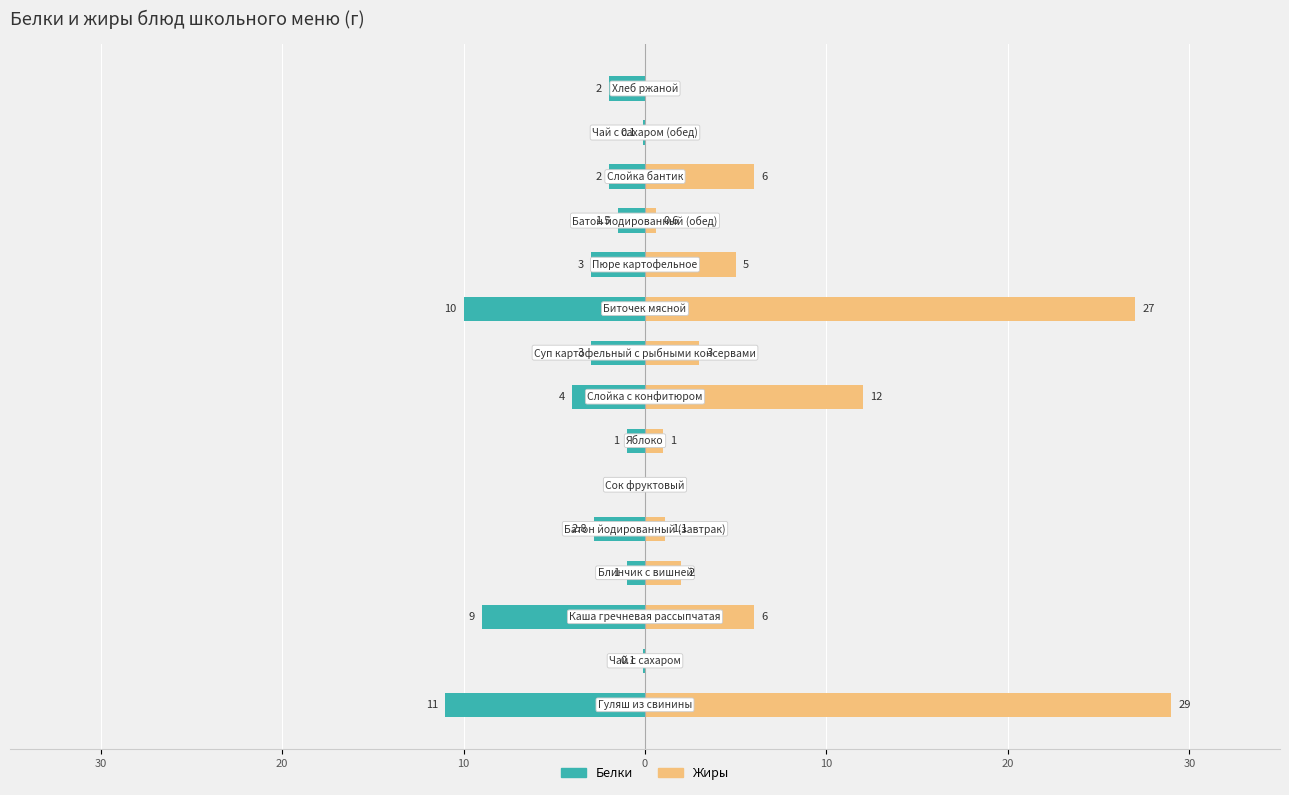

How many values in the Белки series are below -2?

7